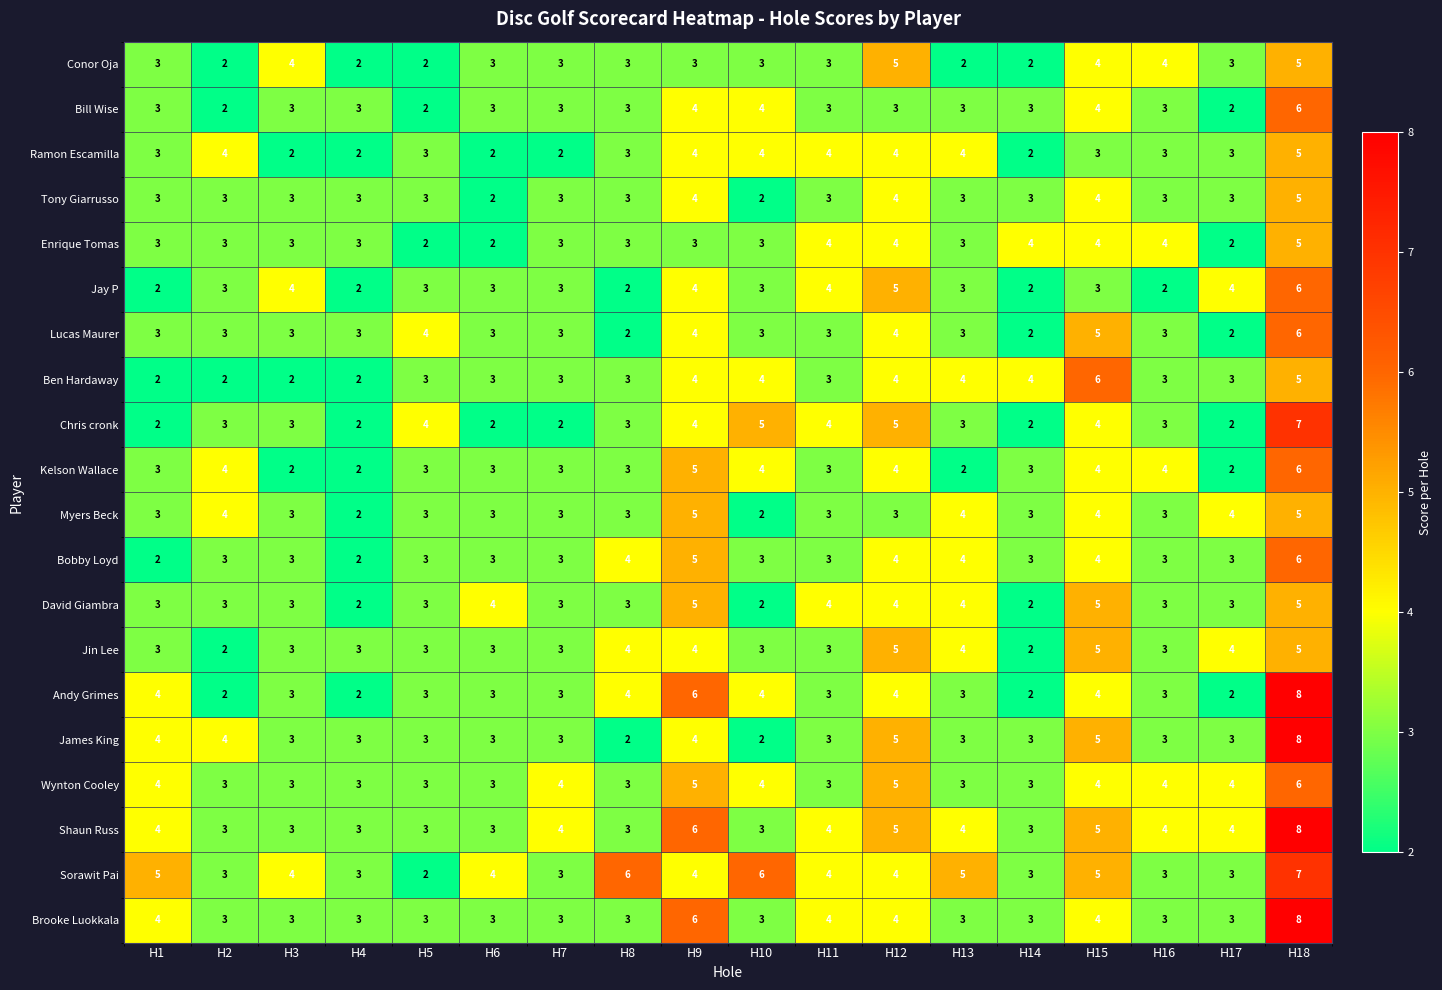

True or false: Lucas Maurer has a value of 10 at H18.

False